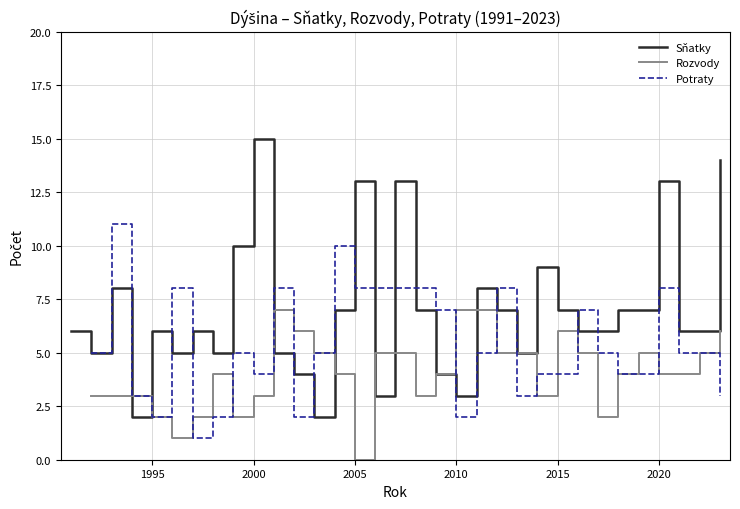

Which category has the highest value in the Sňatky series?

2000